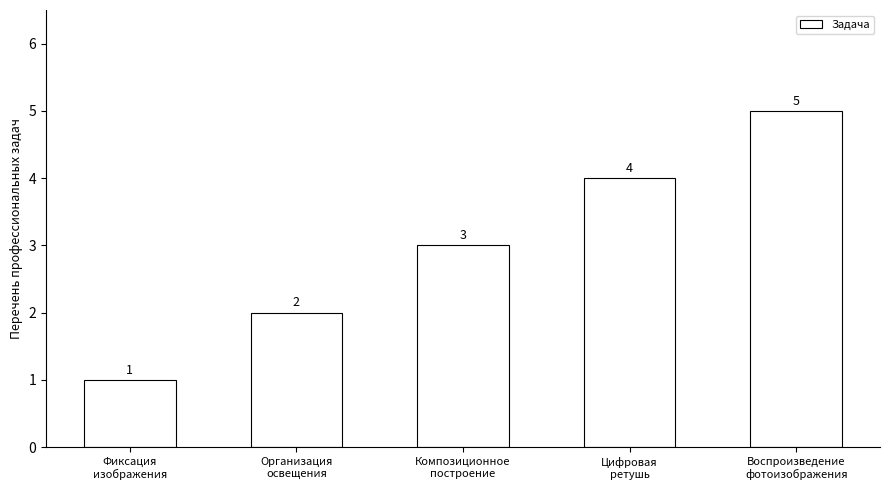

Rank the categories by value from highest to lowest.

Воспроизведение
фотоизображения, Цифровая
ретушь, Композиционное
построение, Организация
освещения, Фиксация
изображения